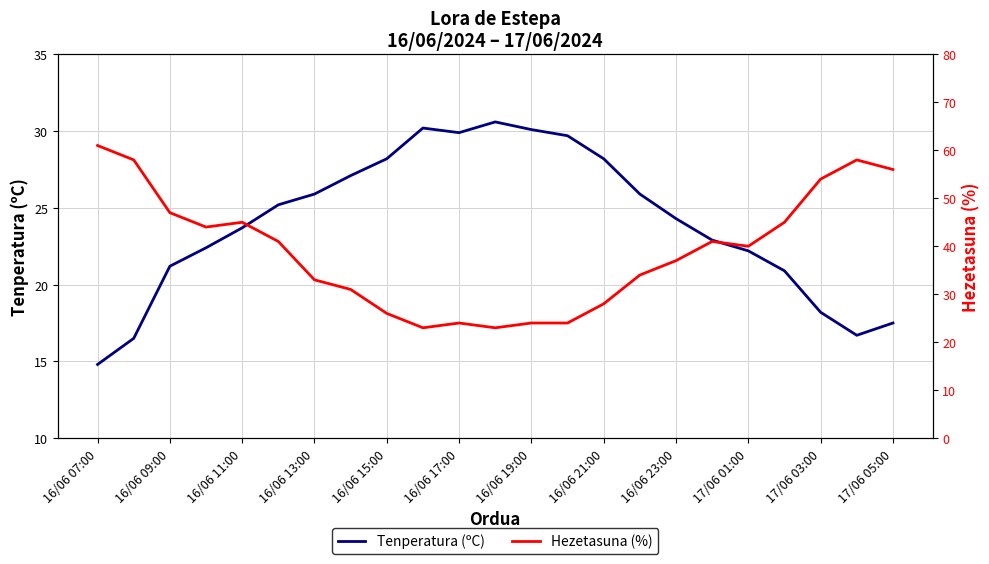

At which label does Tenperatura (ºC) reach its minimum?

16/06 07:00